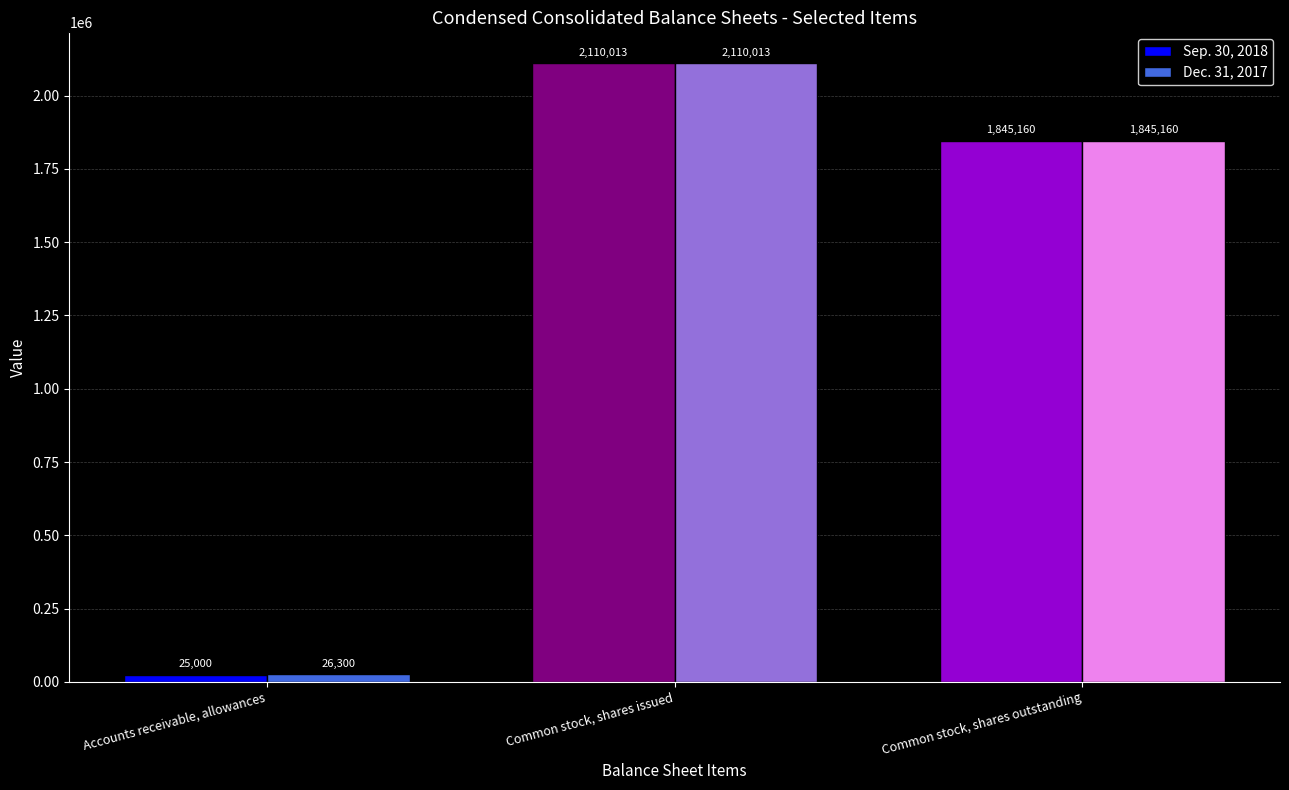

What is the label of the 1st bar from the right?

Common stock, shares outstanding